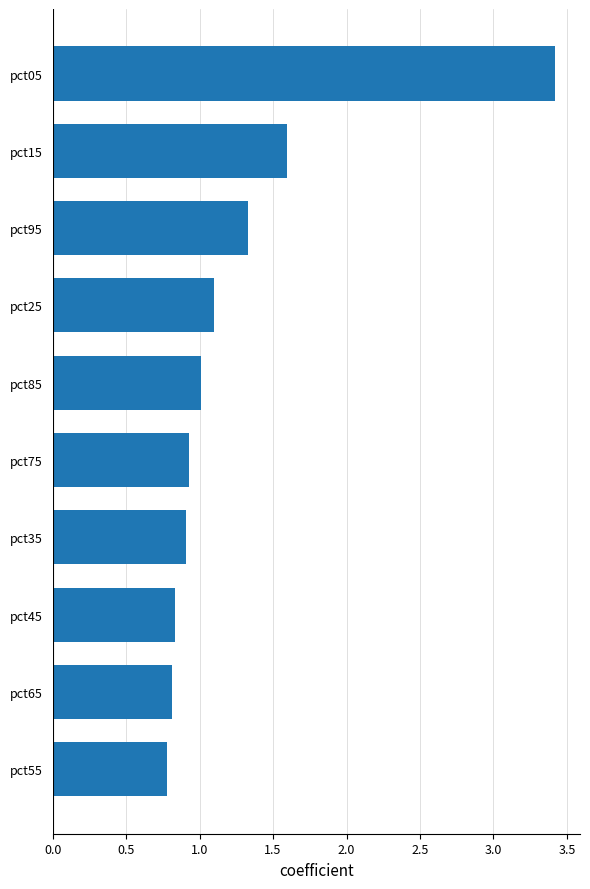

Where is the data nearest to the value 2?

pct15